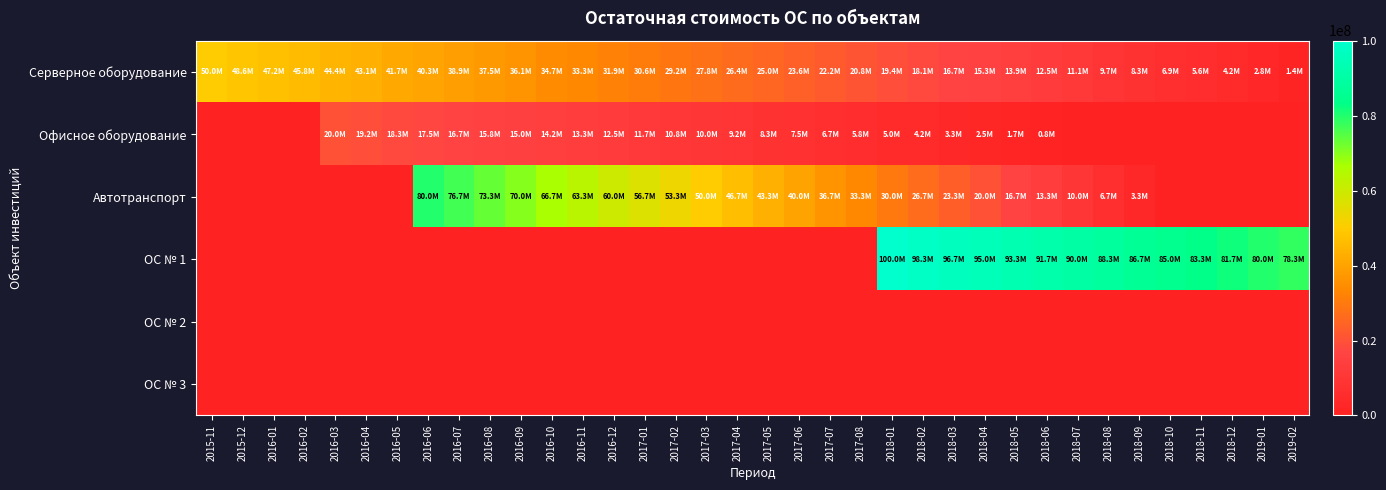

At how many categories does at least one series exceed 13574805?

36